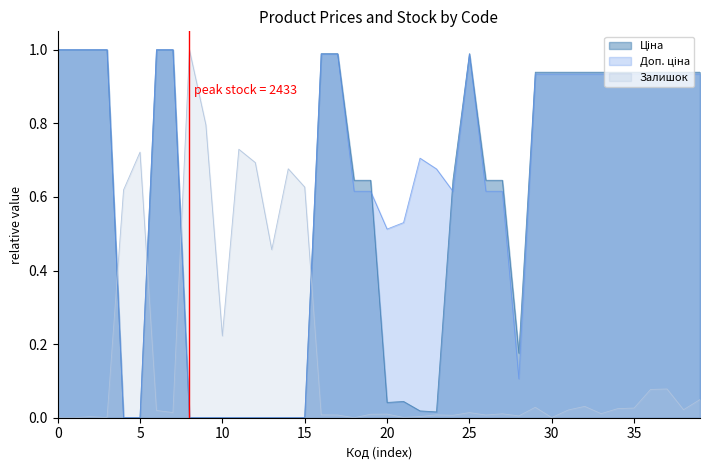

How many lines are shown in the chart?

3